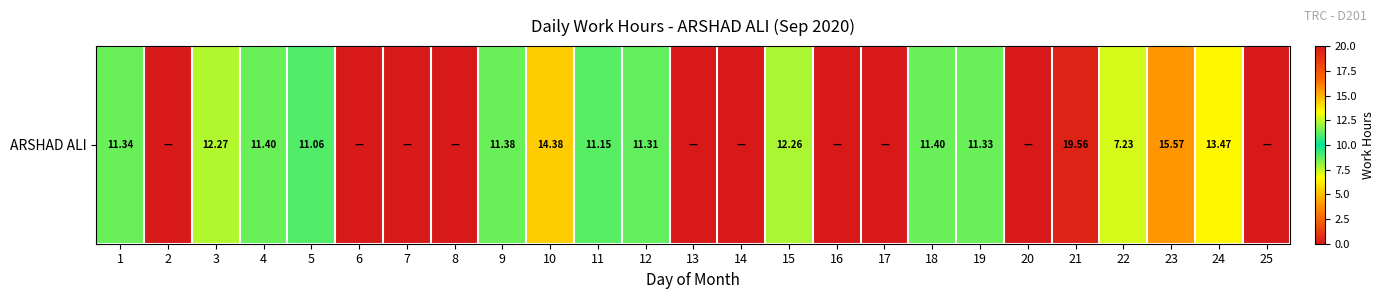

Rank the categories by value from highest to lowest.

21, 23, 10, 24, 3, 15, 4, 18, 9, 1, 19, 12, 11, 5, 22, 2, 6, 7, 8, 13, 14, 16, 17, 20, 25